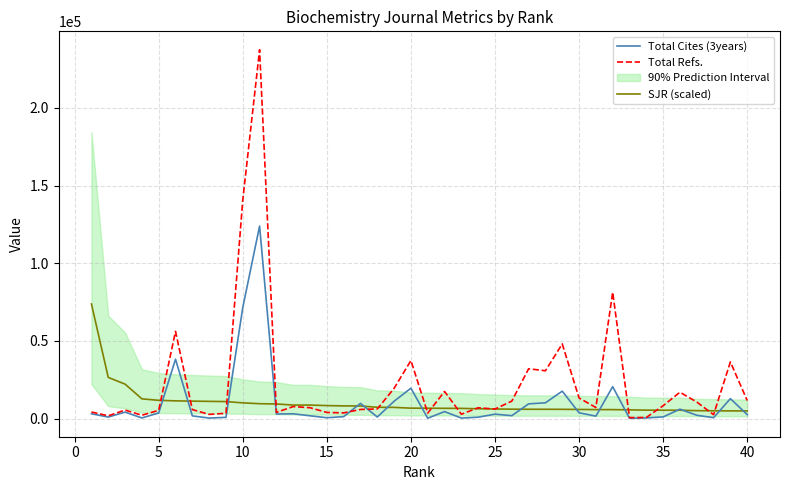

What is the maximum value for SJR (scaled)?

73781.4